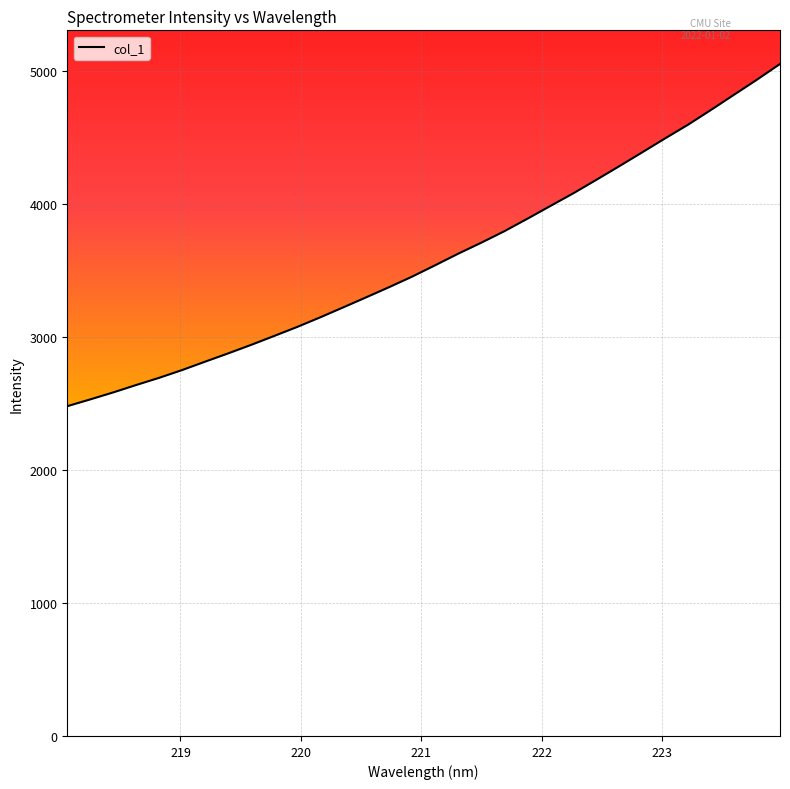

Reading left to right, transcribe all the data shown in this chart.

2478.7	2529.8	2582.4	2638.2	2692.3	2750.9	2814.0	2876.1	2940.2	3007.1	3074.9	3147.0	3221.9	3297.6	3374.2	3453.4	3538.7	3625.4	3707.7	3793.6	3887.3	3983.1	4078.6	4179.7	4282.2	4386.5	4491.9	4594.8	4706.1	4819.7	4933.2	5051.0